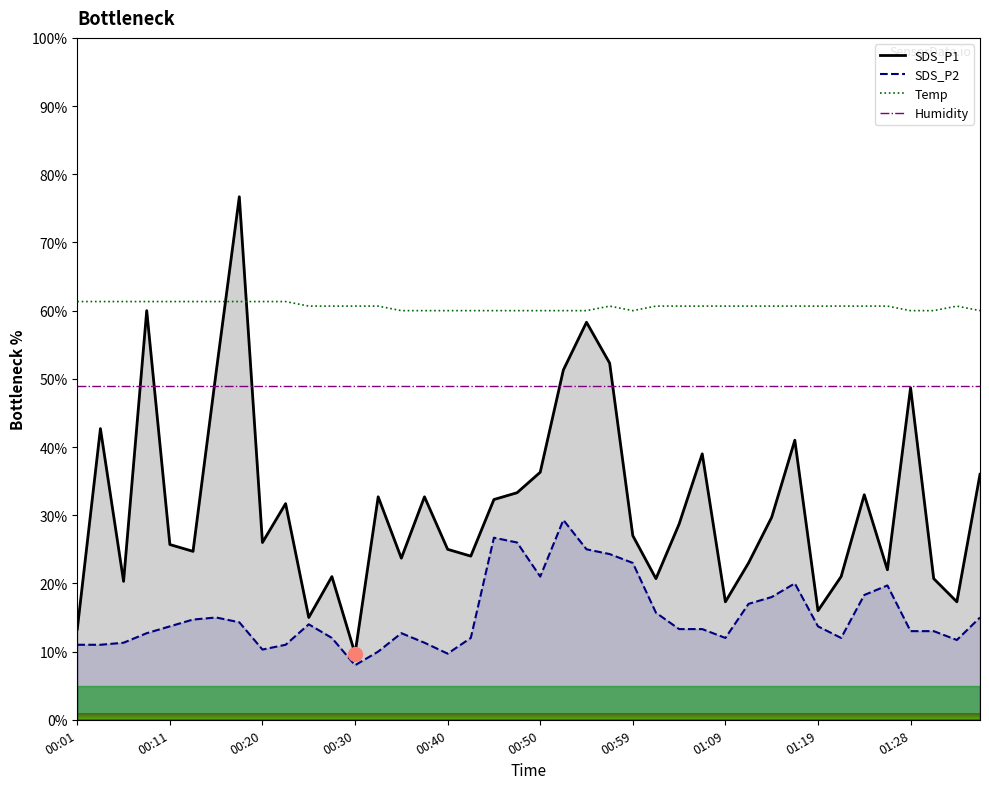

What is the total value across all series at 00:20?

146.6